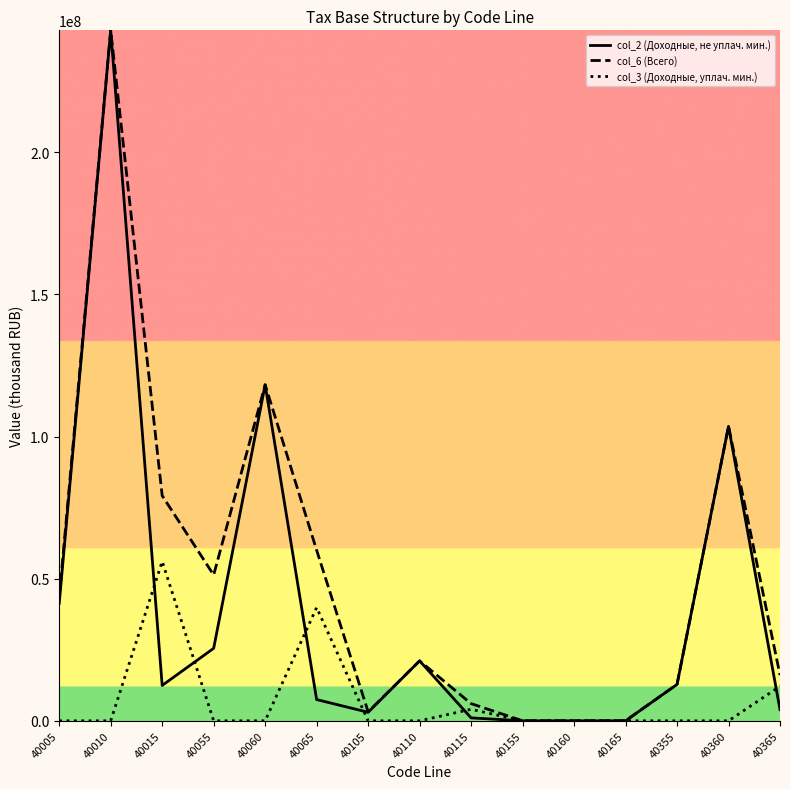

At which label does col_6 (Всего) reach its peak?

40010